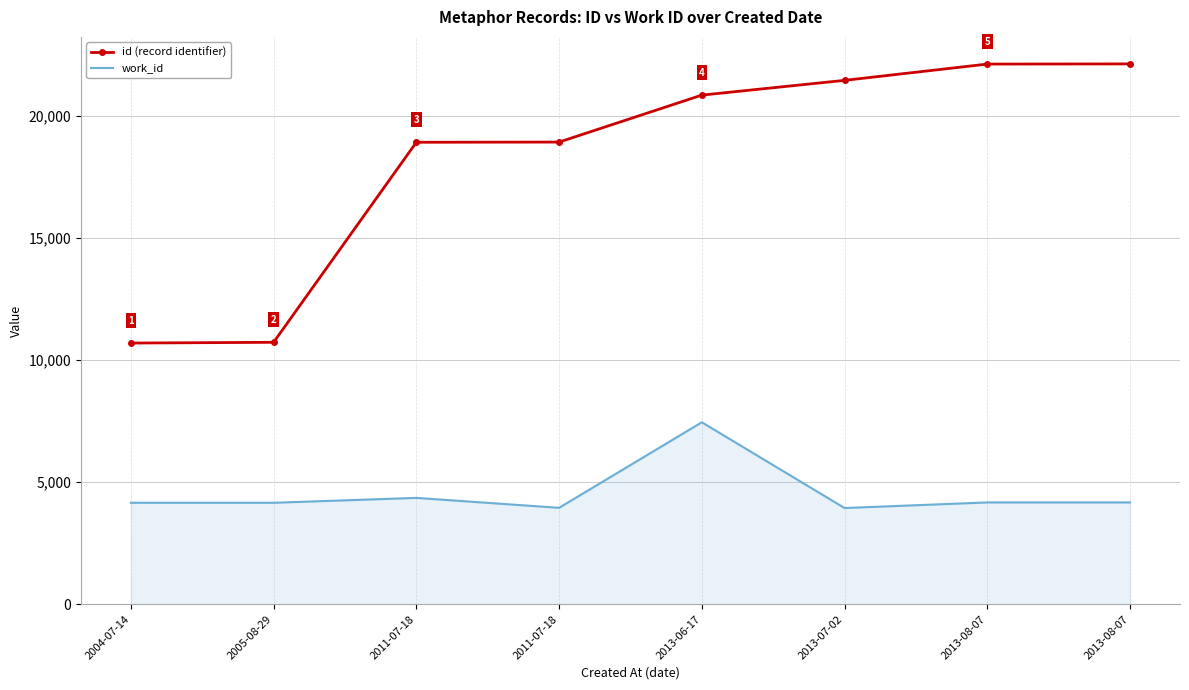

Between 2013-08-07 and 2013-08-07, which is larger?

2013-08-07